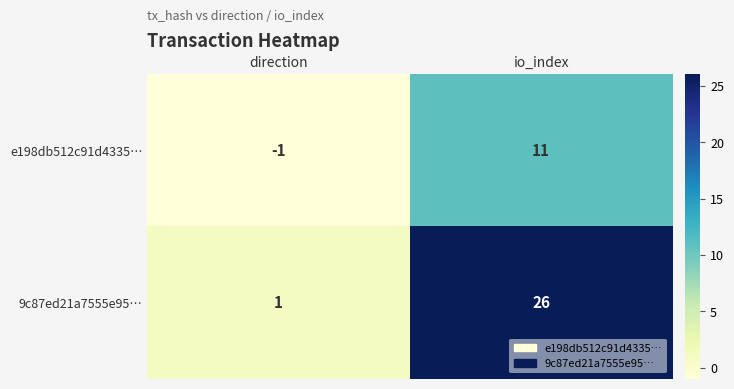

How many categories are shown in the chart?

2